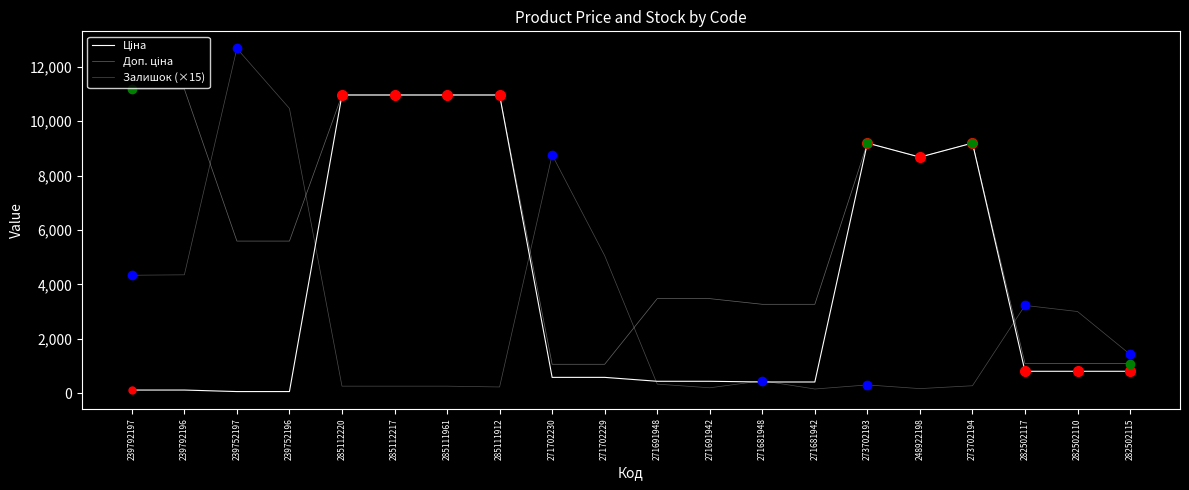

At which label does Залишок (×15) first exceed 450?

239792197